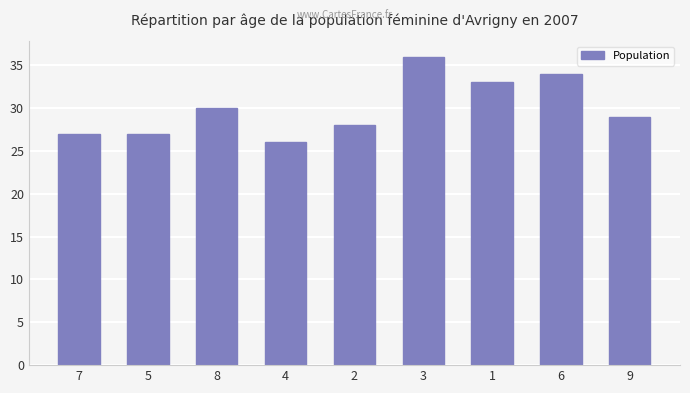

What is the value of the 9th bar from the left?

29